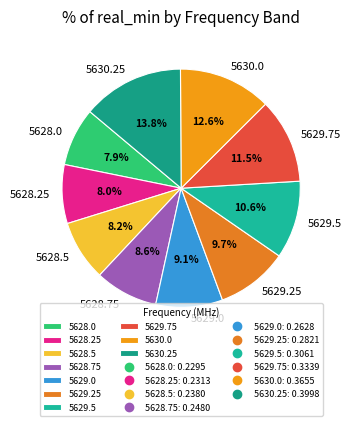

To the nearest percent, what is the difference between the largest and smallest slice percentages?

6%